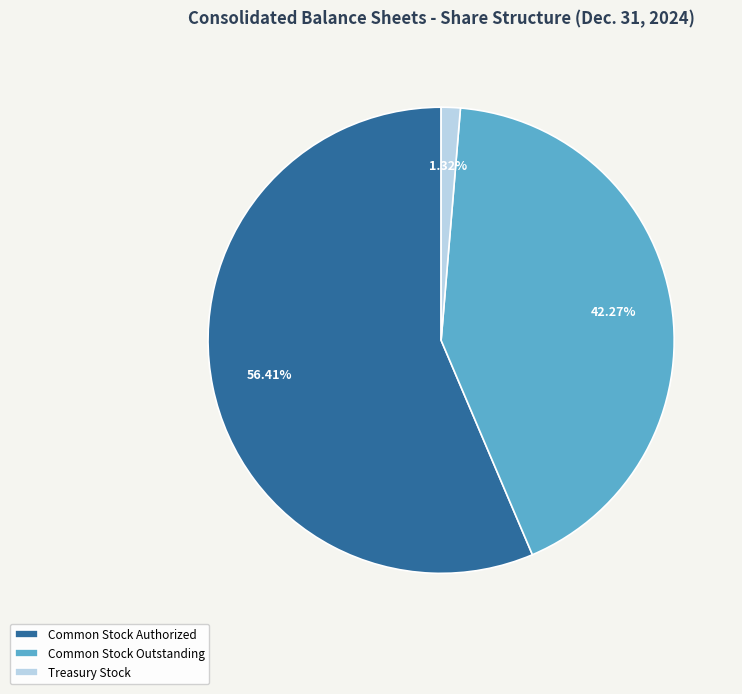

Between Treasury Stock and Common Stock Authorized, which is larger?

Common Stock Authorized